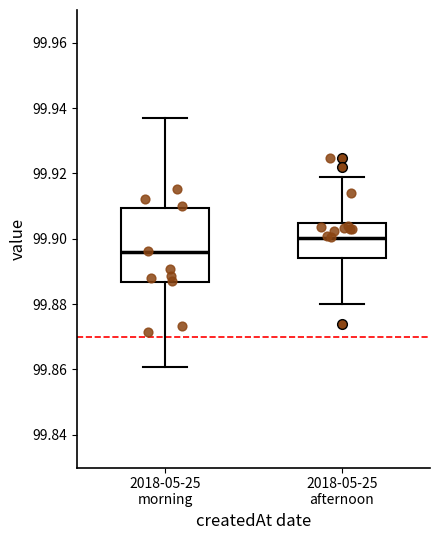

Which box's median line is the lowest?

2018-05-25 morning